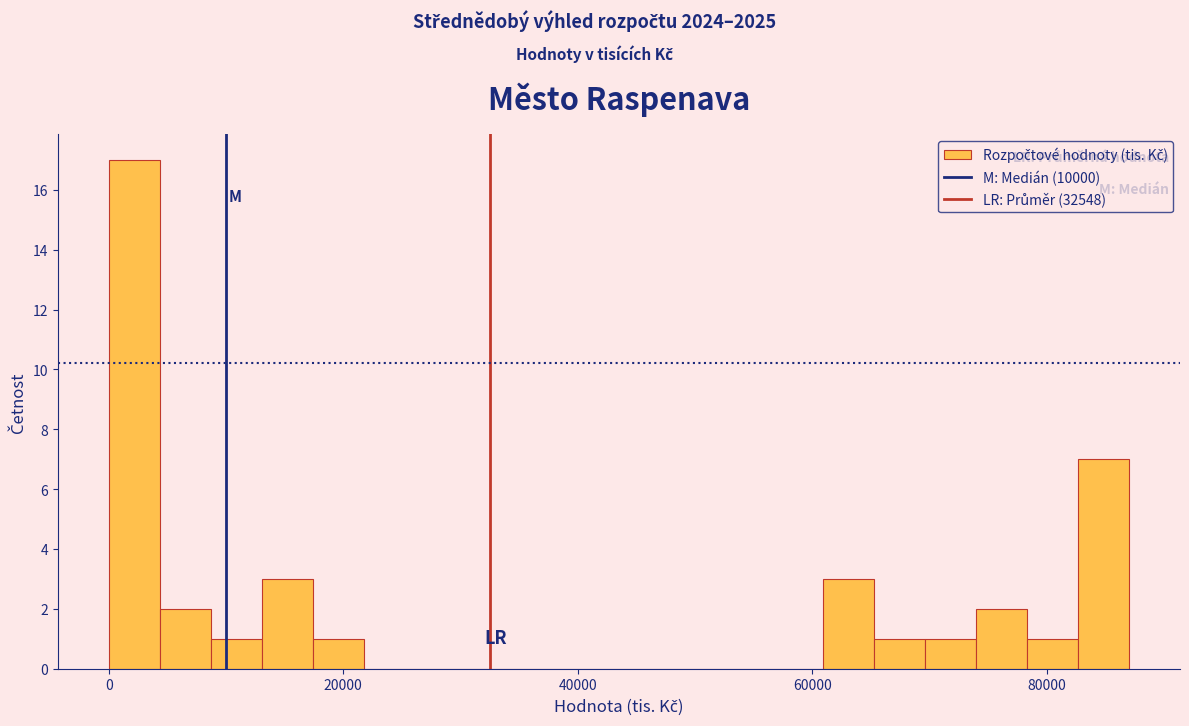

Around what value on the x-axis is the tallest bar? Give the approximate position of its centre, as read against the axis.

2000